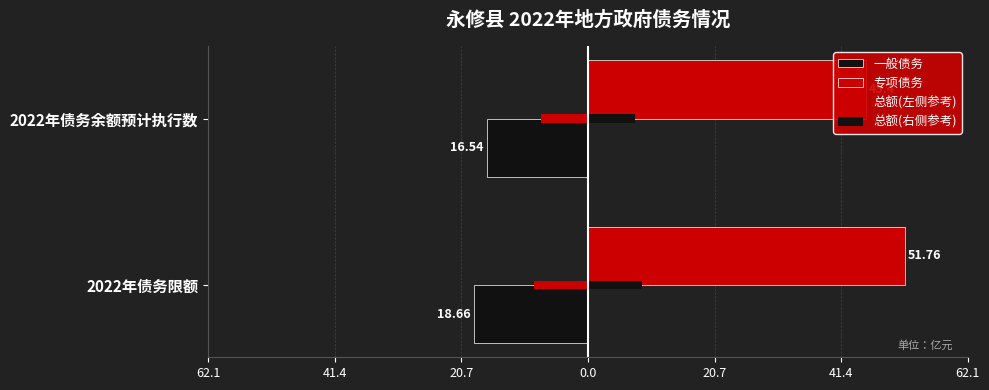

What is the approximate value of 总额(左侧参考) at 2022年债务余额预计执行数?

-7.7